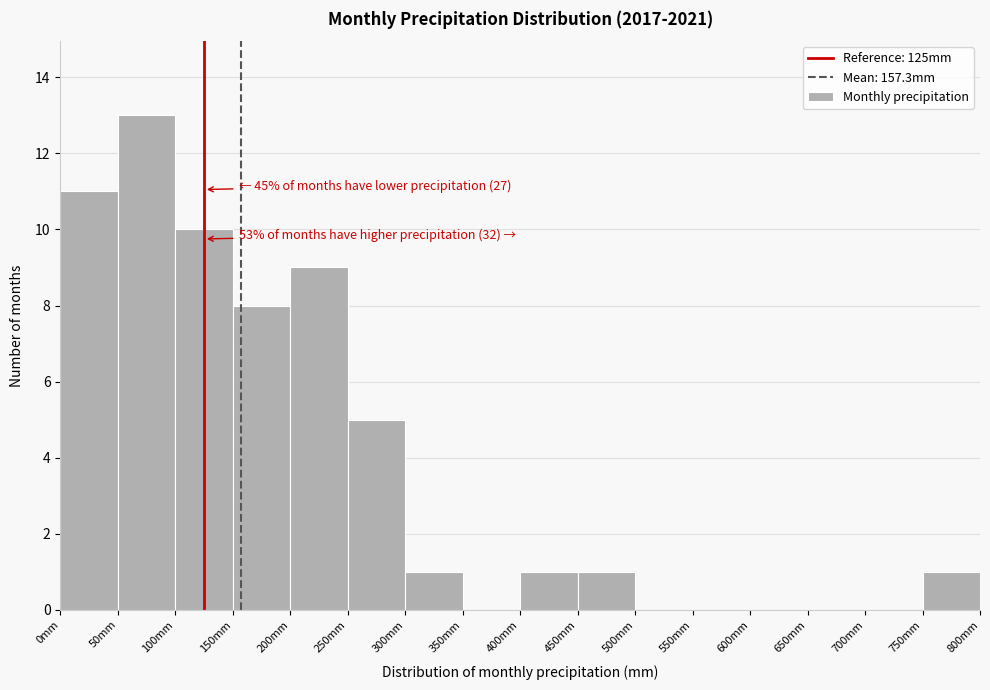

Which range on the x-axis has the tallest bar?

50 to 100